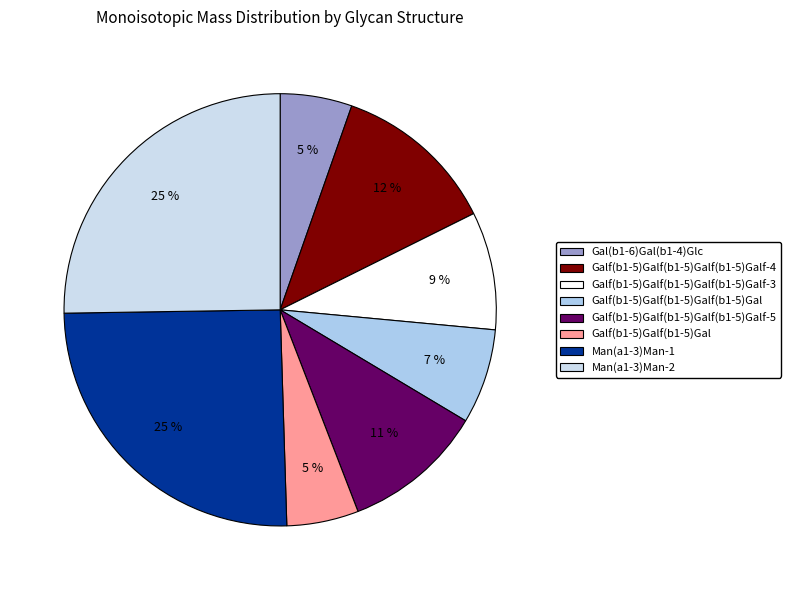

Count the number of slices in the pie.

8